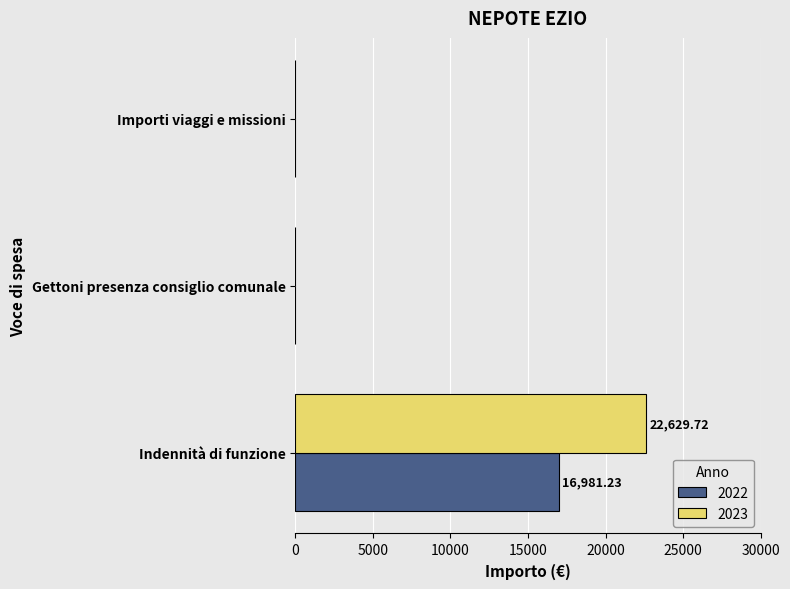

At which category is the sum across all series the highest?

Indennità di funzione